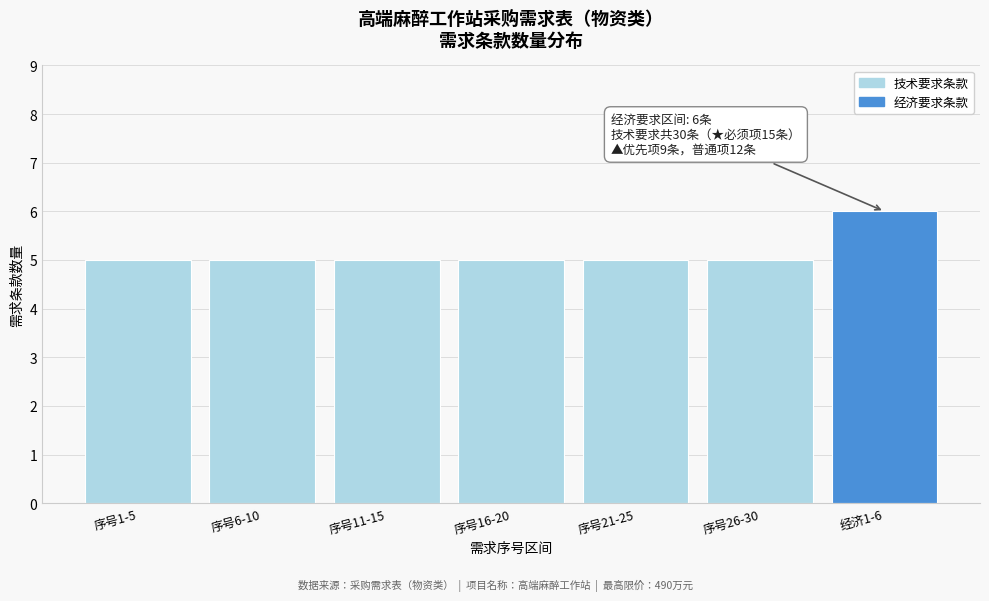

Reading left to right, what are all the values shown in this chart?

5	5	5	5	5	5	6